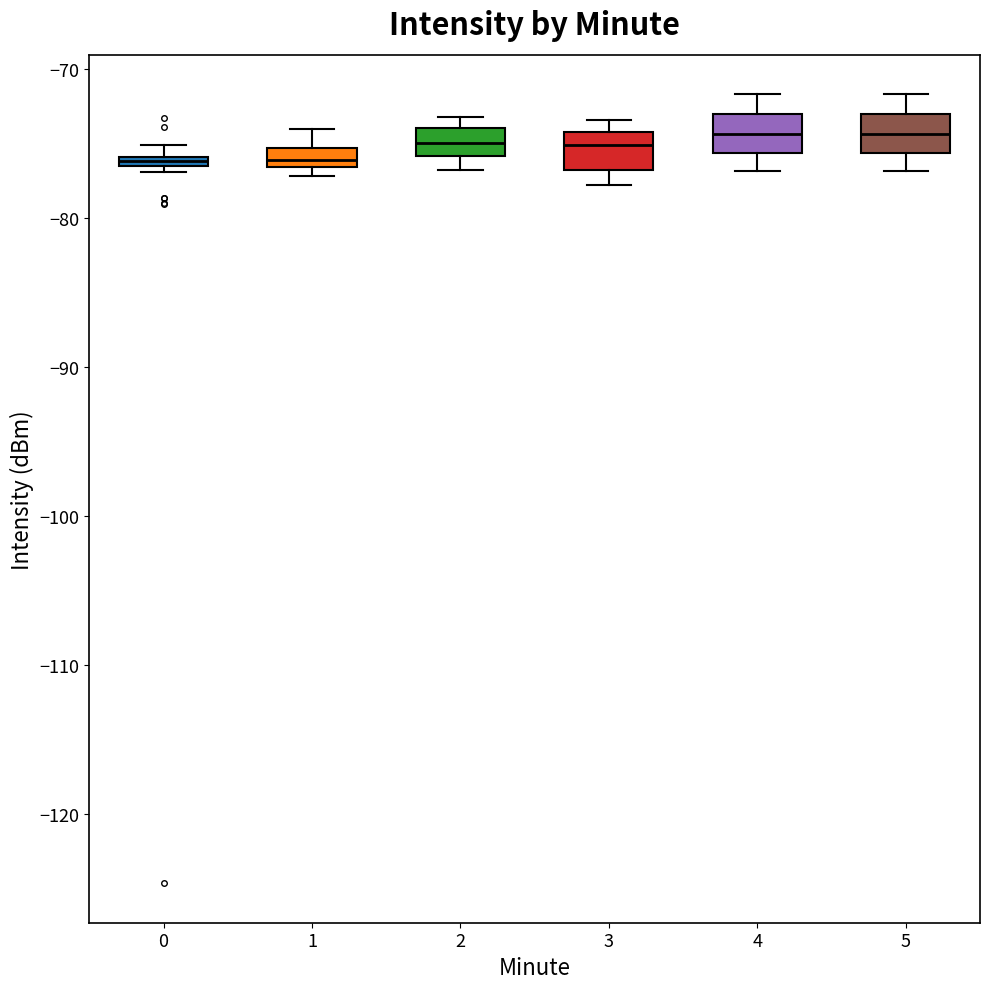

Where does the median line of the box at x = 1 sit on the y-axis? The values are not printed on the chart, so give them approximately, as read against the axis.

-76